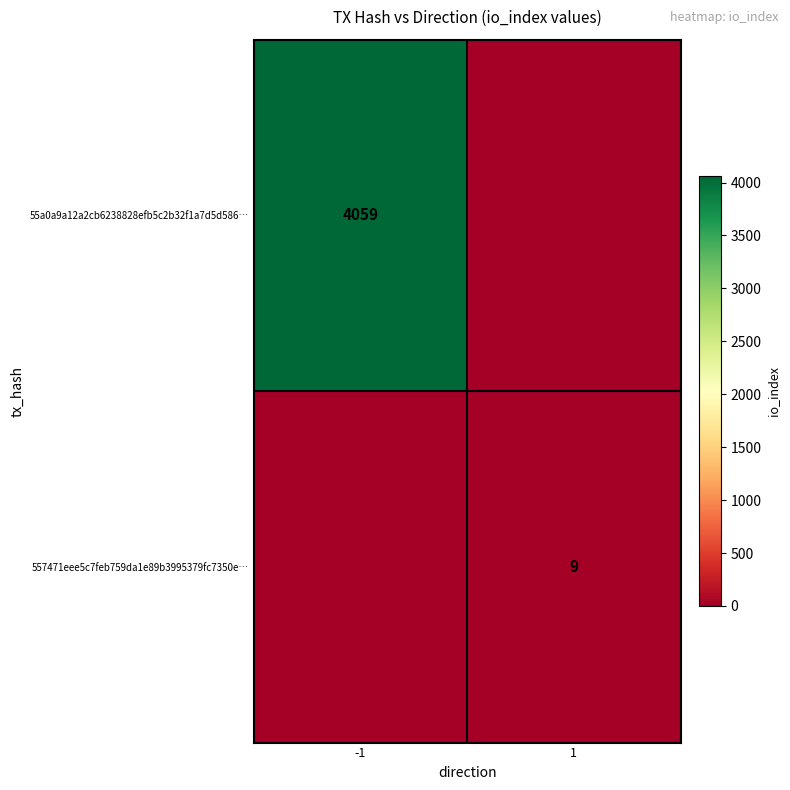

Which label corresponds to the smallest value in the chart?

1